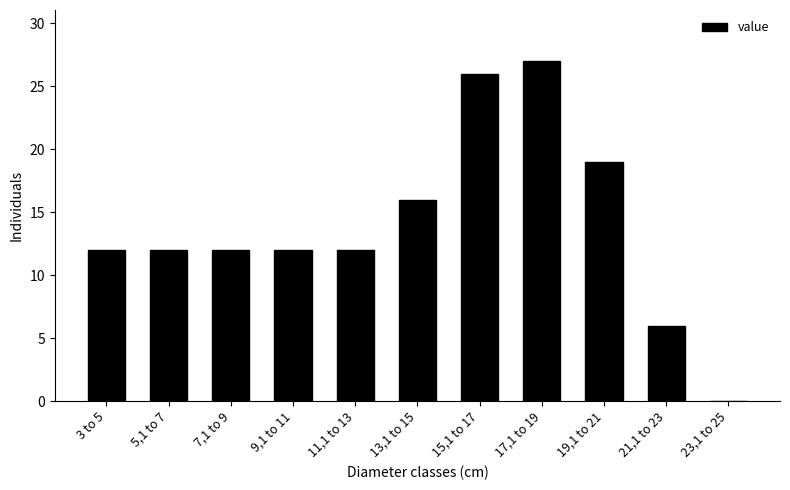

Reading right to left, extract all data points from this chart.

23,1 to 25=0	21,1 to 23=6	19,1 to 21=19	17,1 to 19=27	15,1 to 17=26	13,1 to 15=16	11,1 to 13=12	9,1 to 11=12	7,1 to 9=12	5,1 to 7=12	3 to 5=12